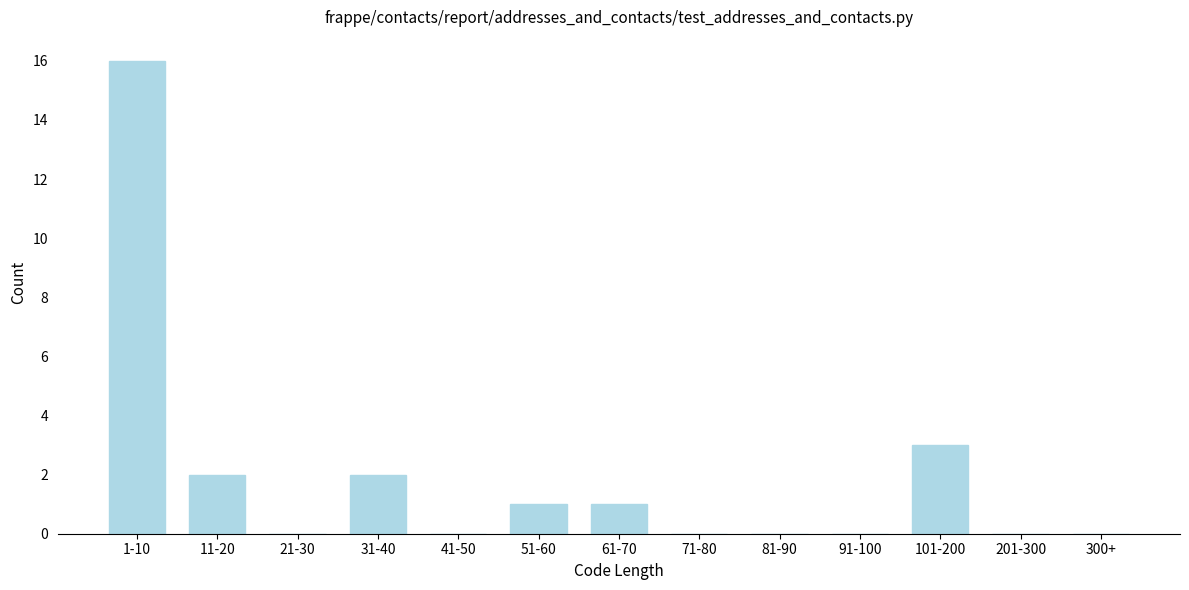

Reading right to left, what are all the values shown in this chart?

300+=0	201-300=0	101-200=3	91-100=0	81-90=0	71-80=0	61-70=1	51-60=1	41-50=0	31-40=2	21-30=0	11-20=2	1-10=16